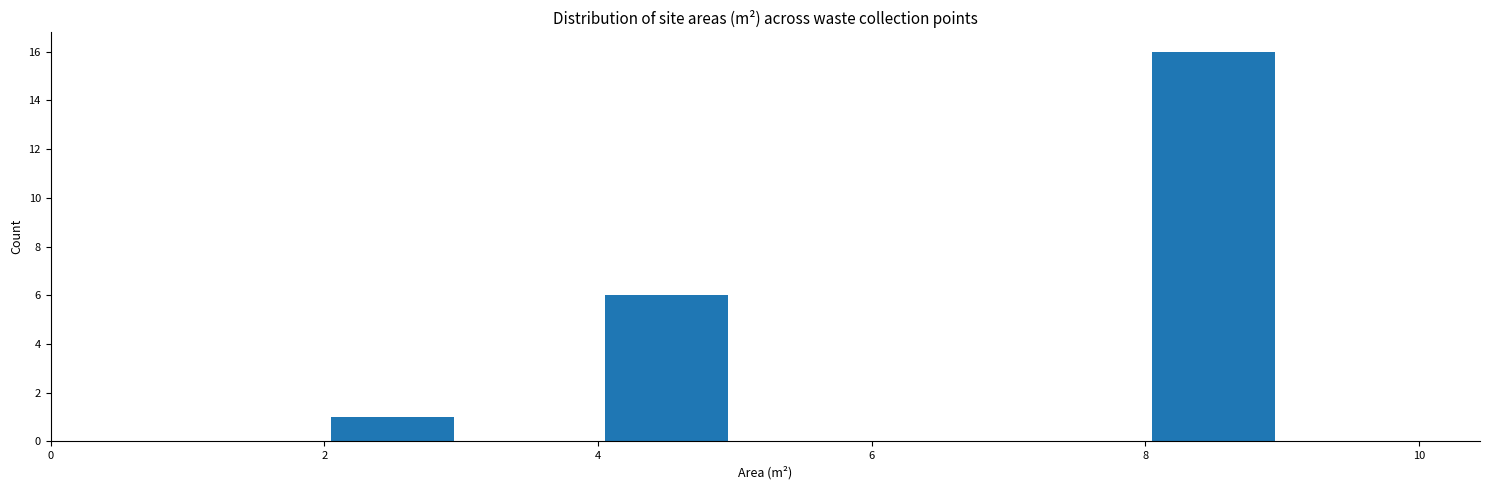

What is the height of the bar covering 4 to 5 on the x-axis? The values are not printed on the chart, so give them approximately, as read against the axis.

6